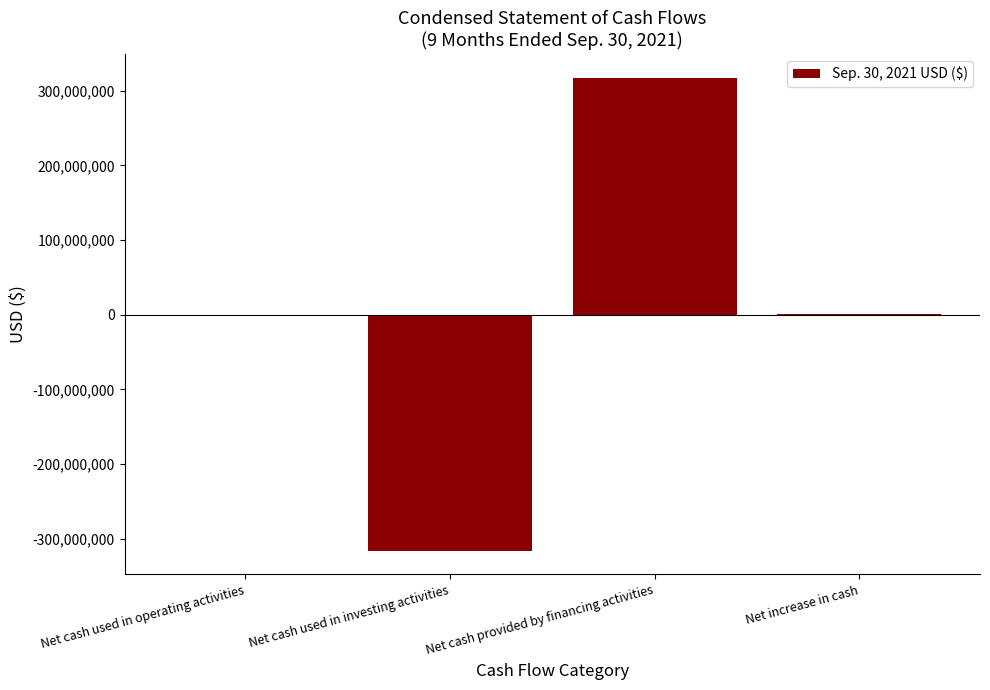

Between Net cash provided by financing activities and Net cash used in investing activities, which is larger?

Net cash provided by financing activities